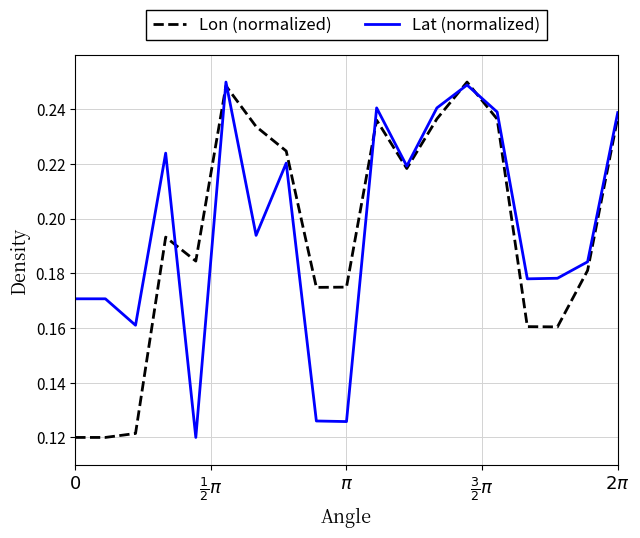

Is this an area chart (filled region under the line)?

No